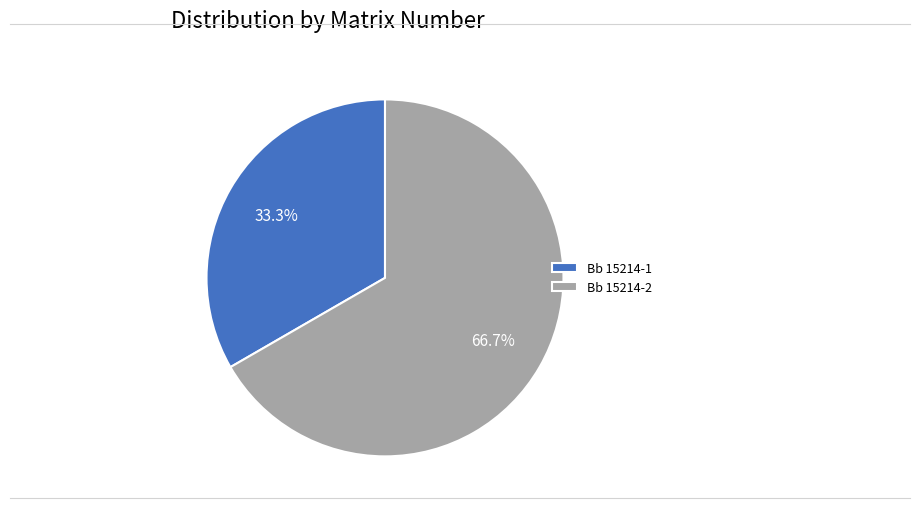

Is the sum of Bb 15214-1 and Bb 15214-2 greater than half?

Yes